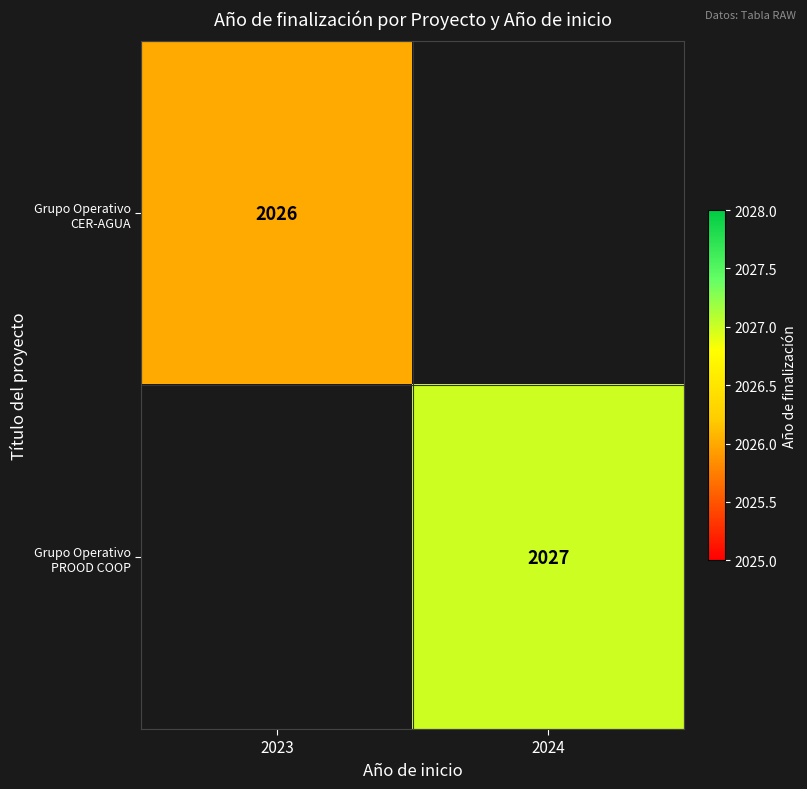

What is the total value across all series at 2024?

2027